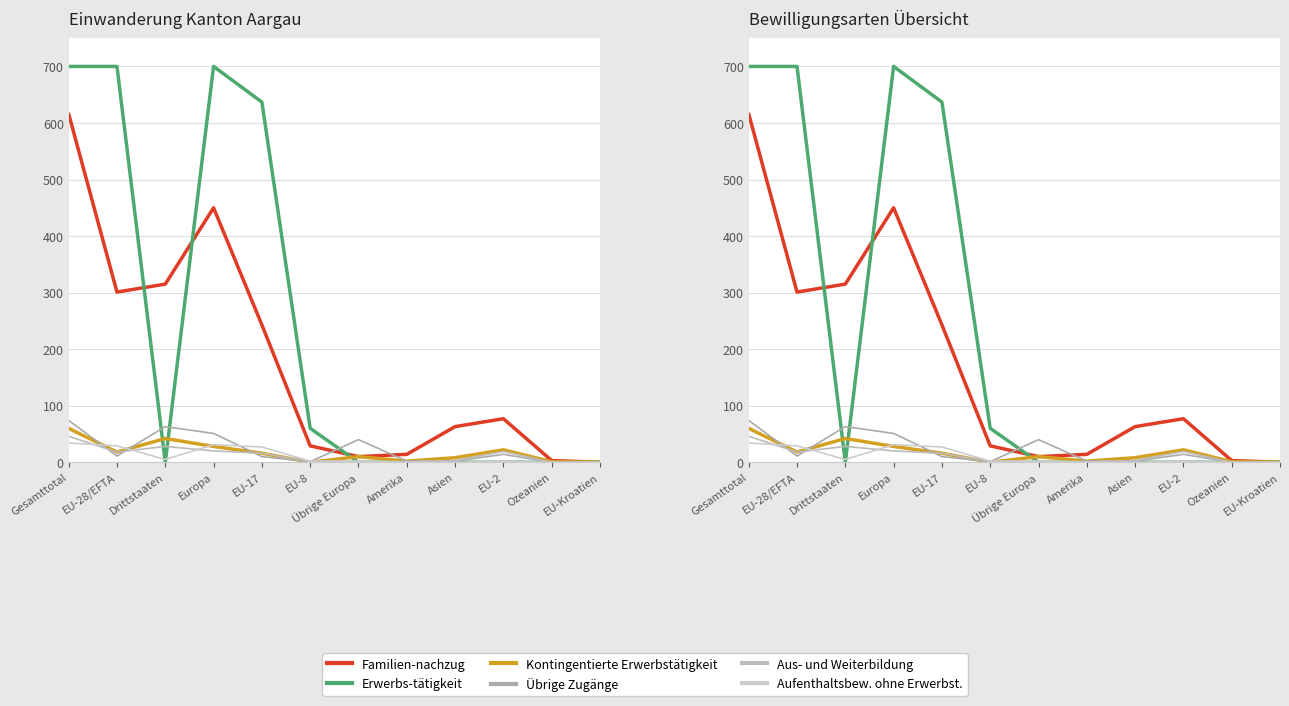

Which label corresponds to the largest value in the chart?

Gesamttotal